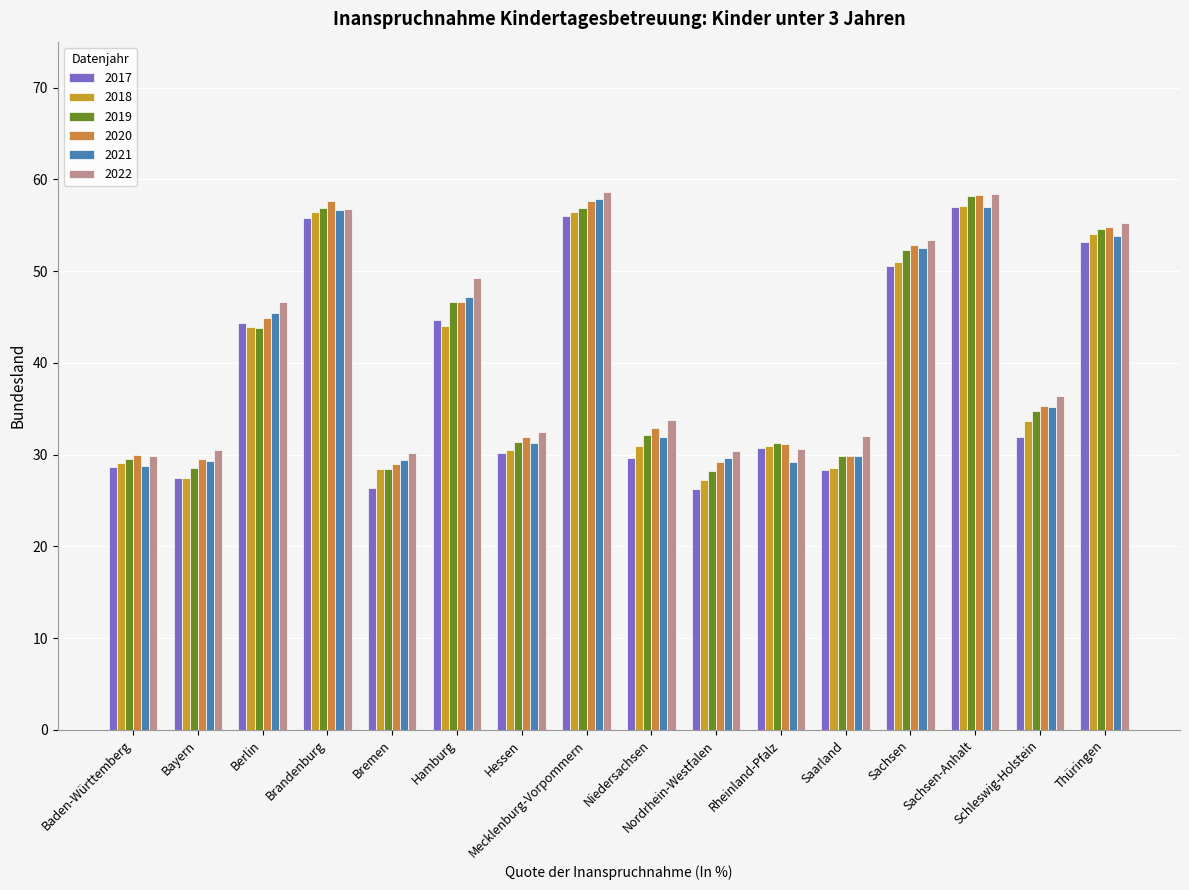

What is the maximum value for 2019?

58.2